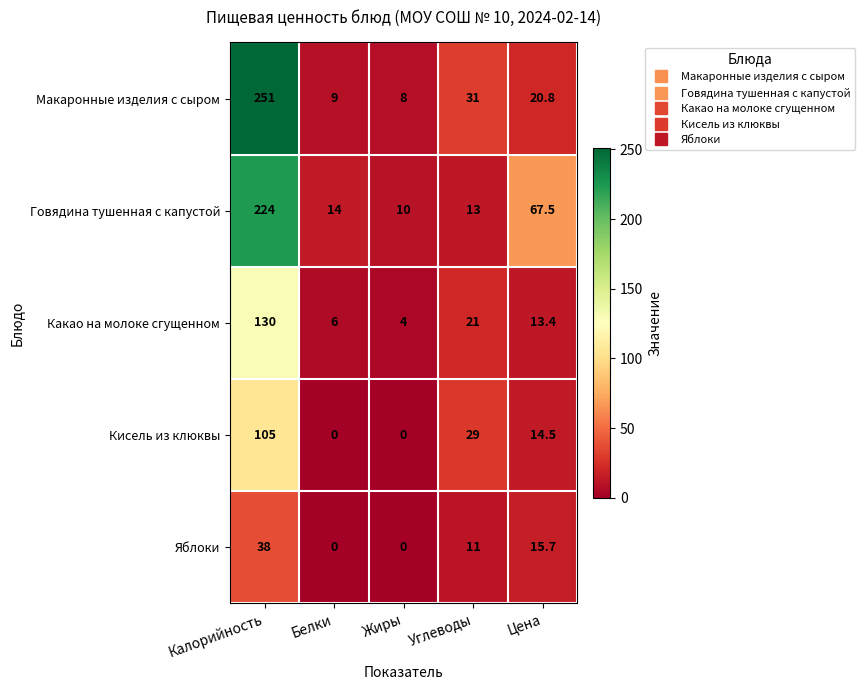

At which category is the sum across all series the highest?

Калорийность